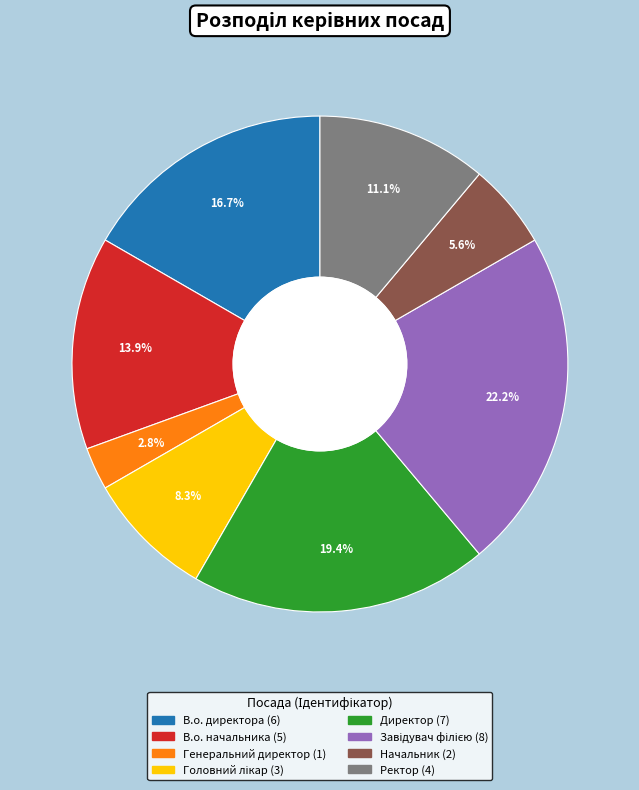

To the nearest percent, what is the average slice percentage?

12%